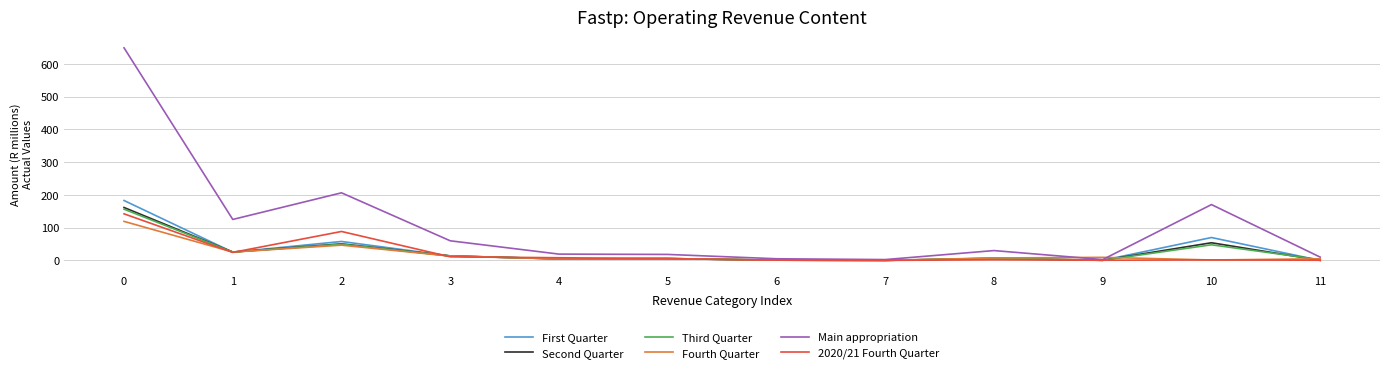

Which series has the largest range (max minus min)?

Main appropriation